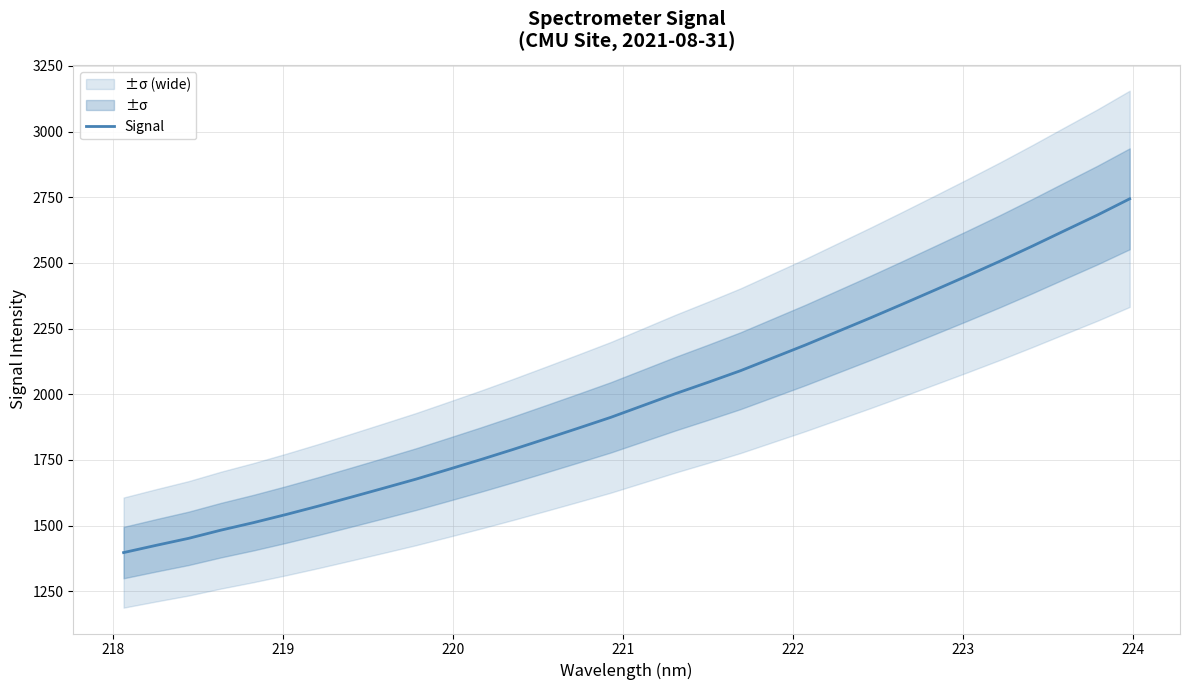

The chart shows a value of 721.8 at 17. True or false?

False